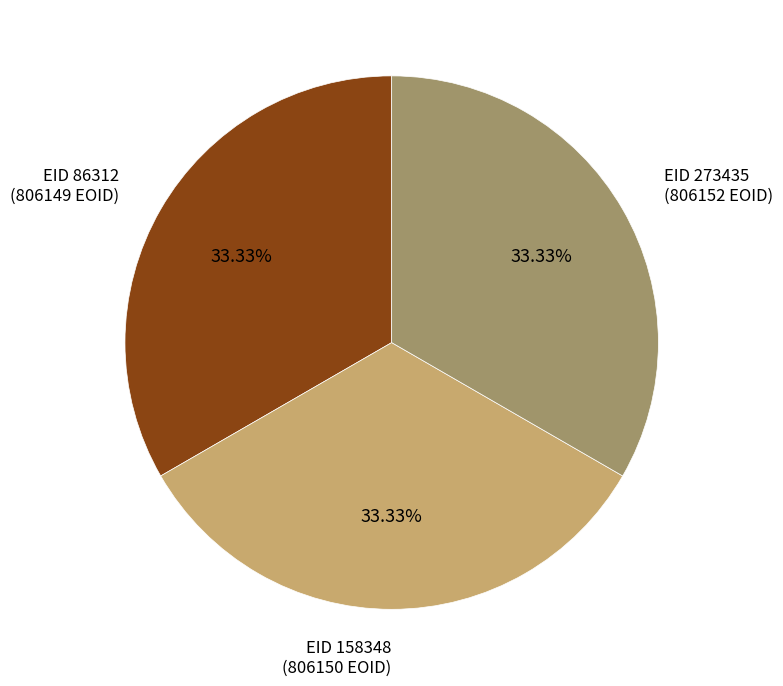

Approximately how many times larger is the value at EID 86312 (806149 EOID) compared to EID 158348 (806150 EOID)?

1.0